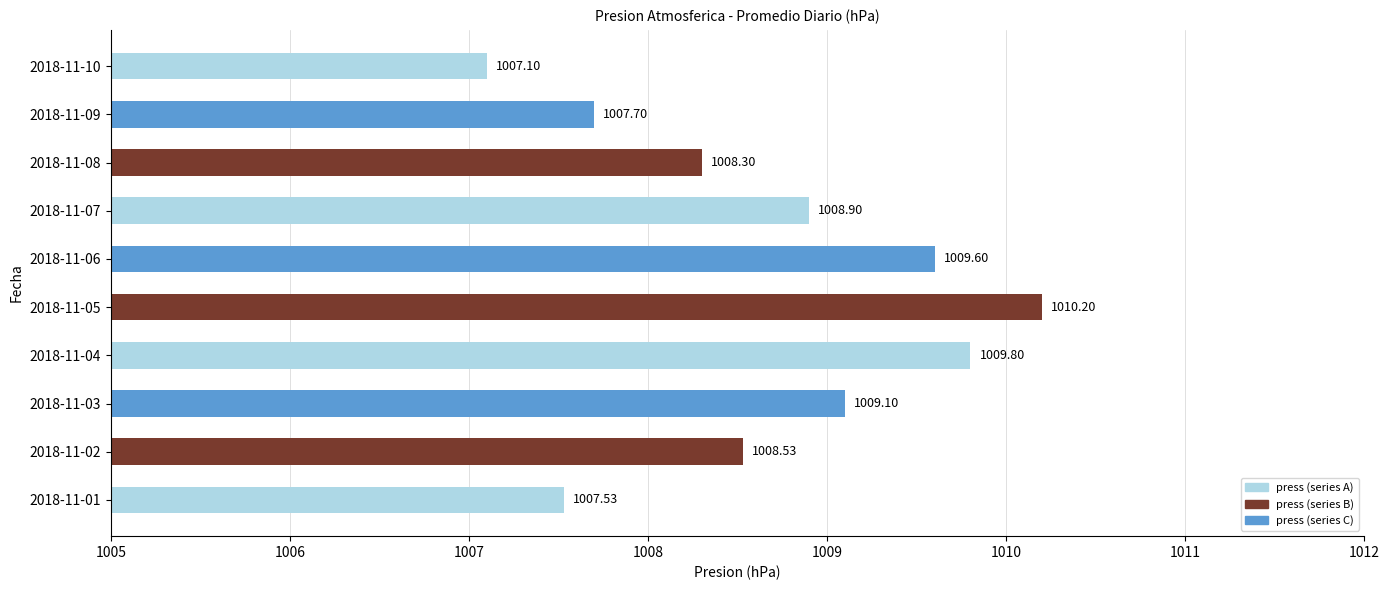

Approximately how many times larger is the value at 2018-11-07 compared to 2018-11-01?

1.0